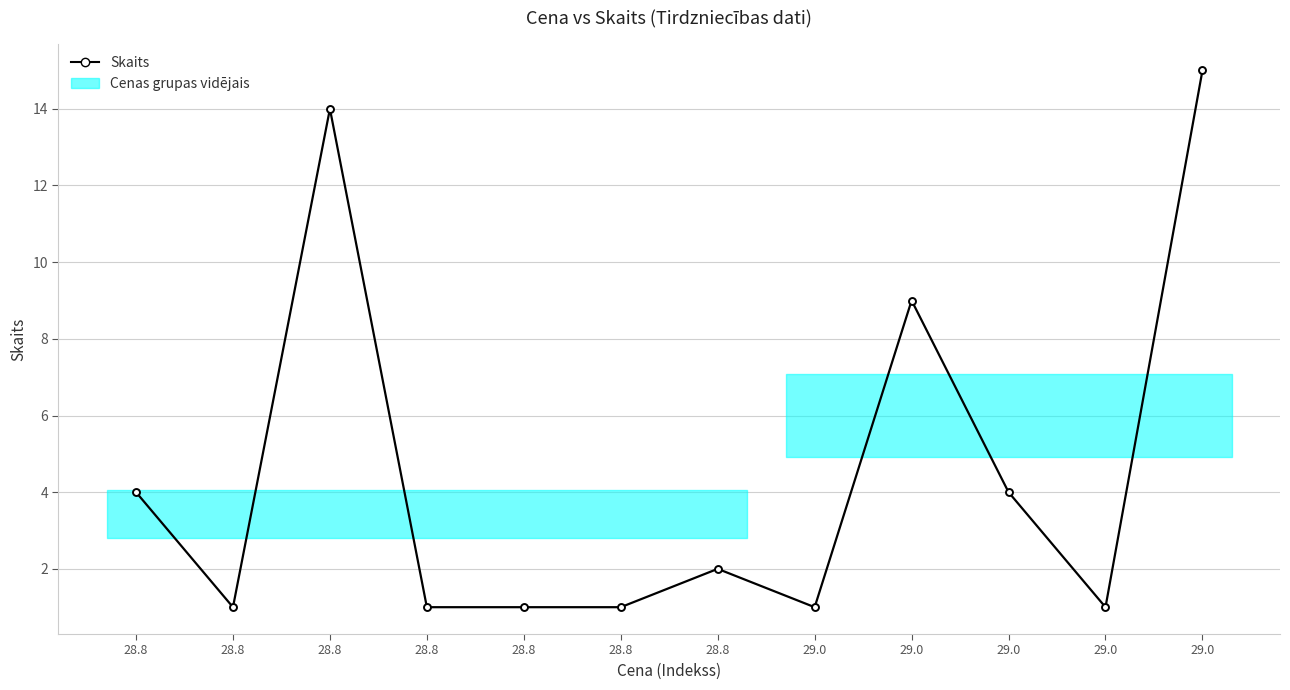

What is the ratio of the value at 28.8 to the value at 28.8?

14.0